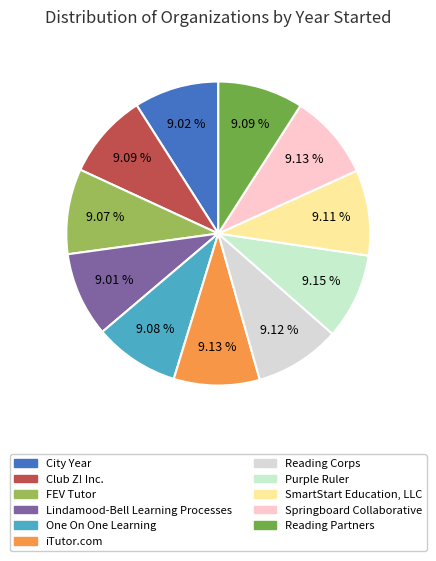

Which slice is the largest?

Purple Ruler